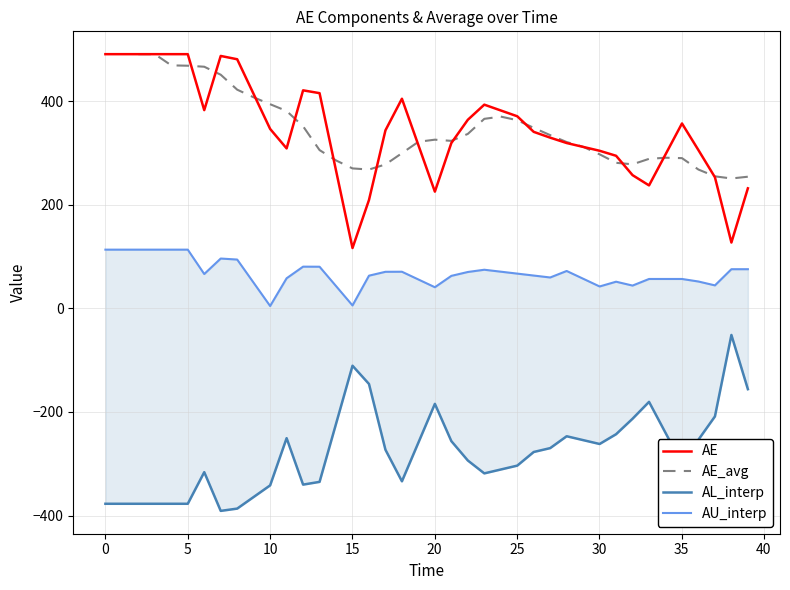

What is the maximum value for AE?

490.6